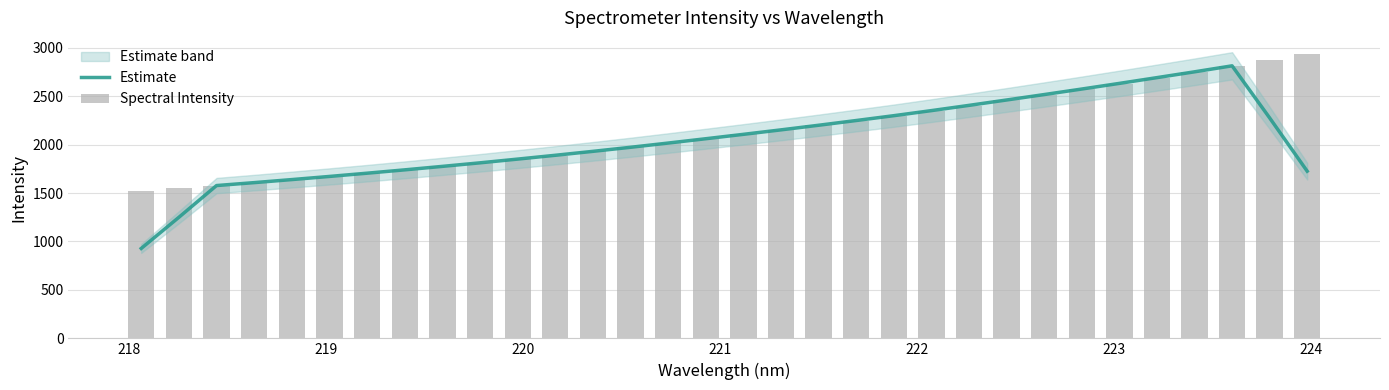

Reading left to right, extract all data points from this chart.

Estimate: 928.1	1249.5	1577.3	1607.5	1638.9	1671.4	1704.9	1739.4	1775.2	1811.9	1850.4	1889.7	1930.4	1972.3	2015.9	2060.6	2105.9	2152.1	2199.7	2248.6	2298.5	2350.8	2404.9	2460.5	2516.5	2573.5	2631.7	2691.3	2751.2	2813.1	2275.4	1725.3
Spectral Intensity: 1518.6	1547.0	1575.0	1607.0	1638.6	1669.7	1704.2	1737.5	1774.3	1811.2	1849.0	1887.4	1930.1	1971.0	2014.4	2058.5	2105.8	2153.3	2197.8	2245.1	2296.5	2350.3	2402.8	2459.5	2515.5	2574.3	2630.3	2688.1	2750.5	2813.1	2873.9	2939.7